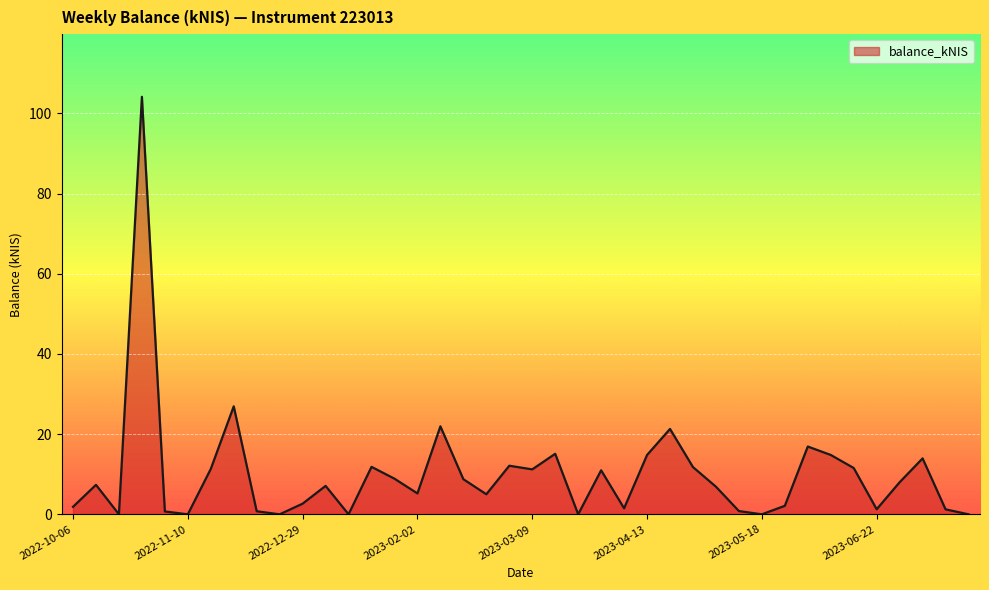

True or false: there are more than 2 points higher than both neighbors.

True